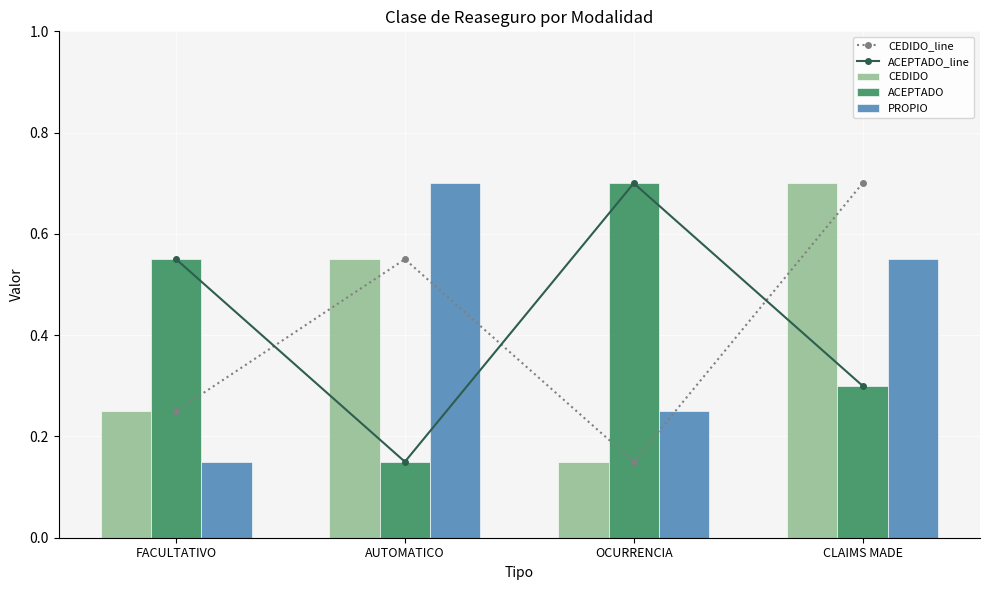

Between OCURRENCIA and CLAIMS MADE, which is larger?

CLAIMS MADE